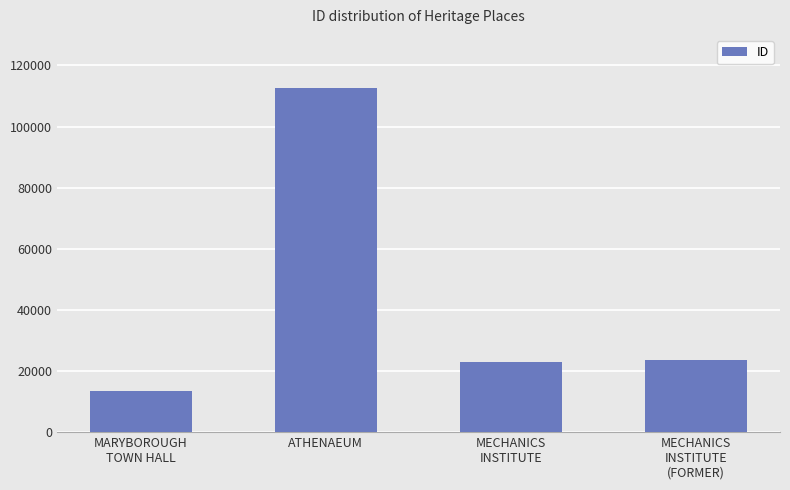

What is the label of the 3rd bar from the left?

MECHANICS
INSTITUTE